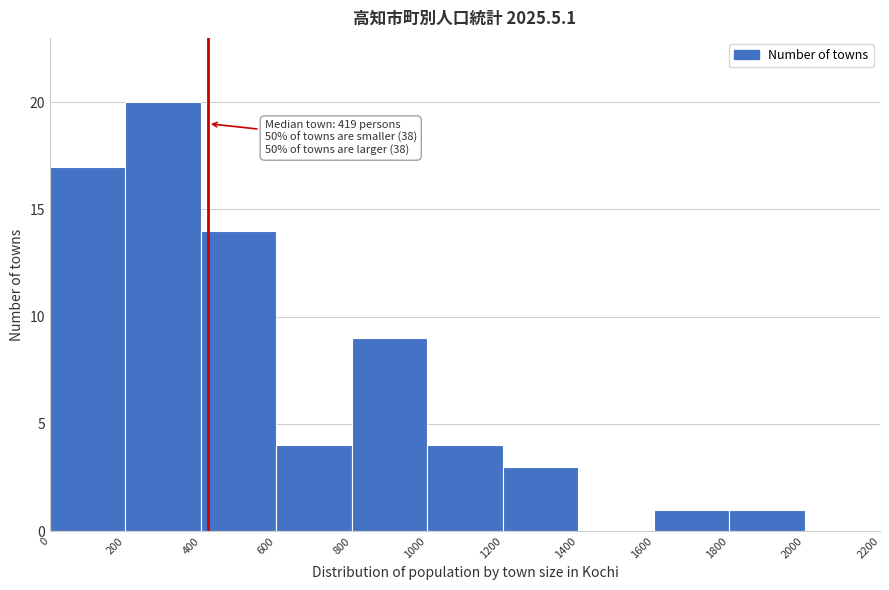

Which range on the x-axis has the tallest bar?

200 to 400